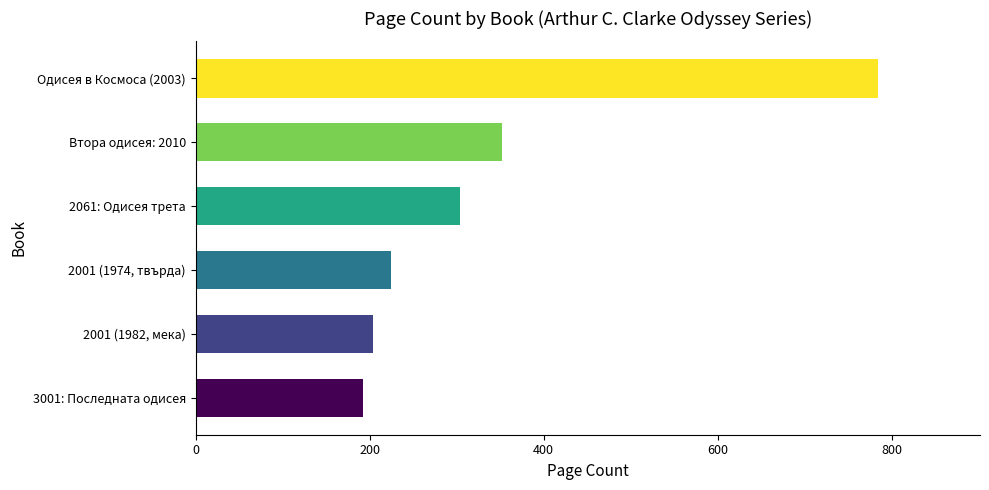

List the labels in order of value, smallest first.

3001: Последната одисея, 2001 (1982, мека), 2001 (1974, твърда), 2061: Одисея трета, Втора одисея: 2010, Одисея в Космоса (2003)